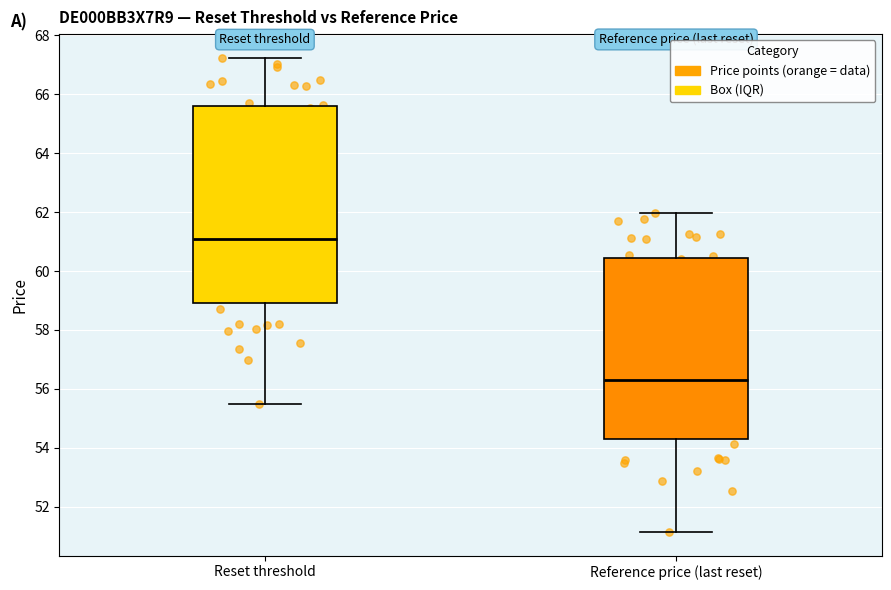

Which box's median line is the lowest?

Reference price (last reset)